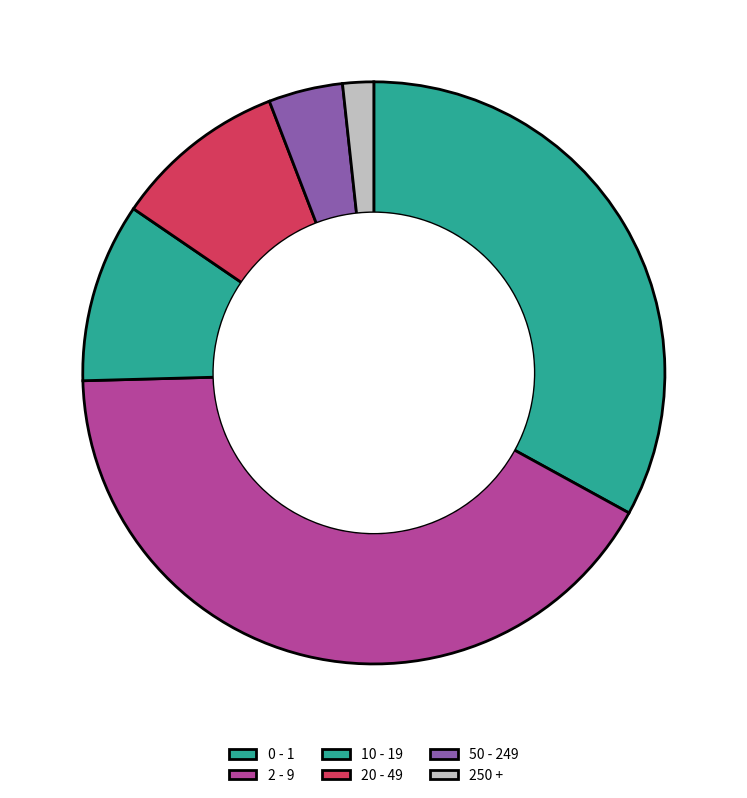

Rank the categories by value from lowest to highest.

250 +, 50 - 249, 20 - 49, 10 - 19, 0 - 1, 2 - 9